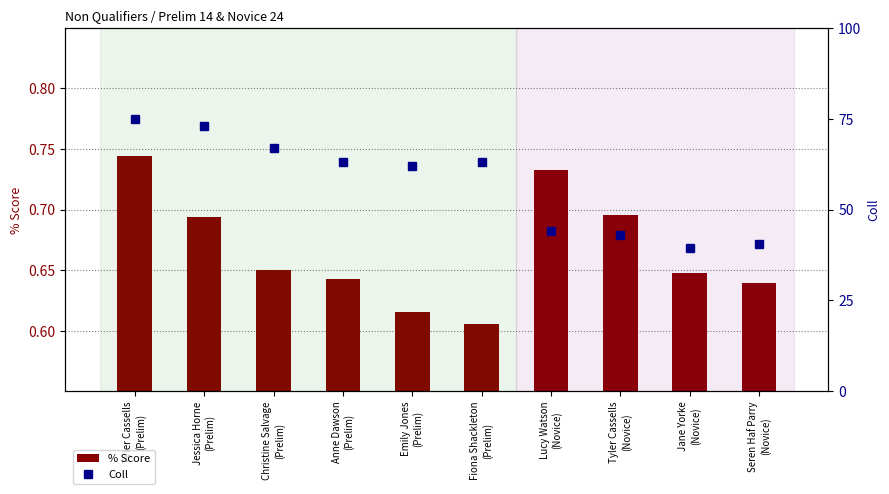

Which category has the lowest value in the % Score series?

Fiona Shackleton
(Prelim)